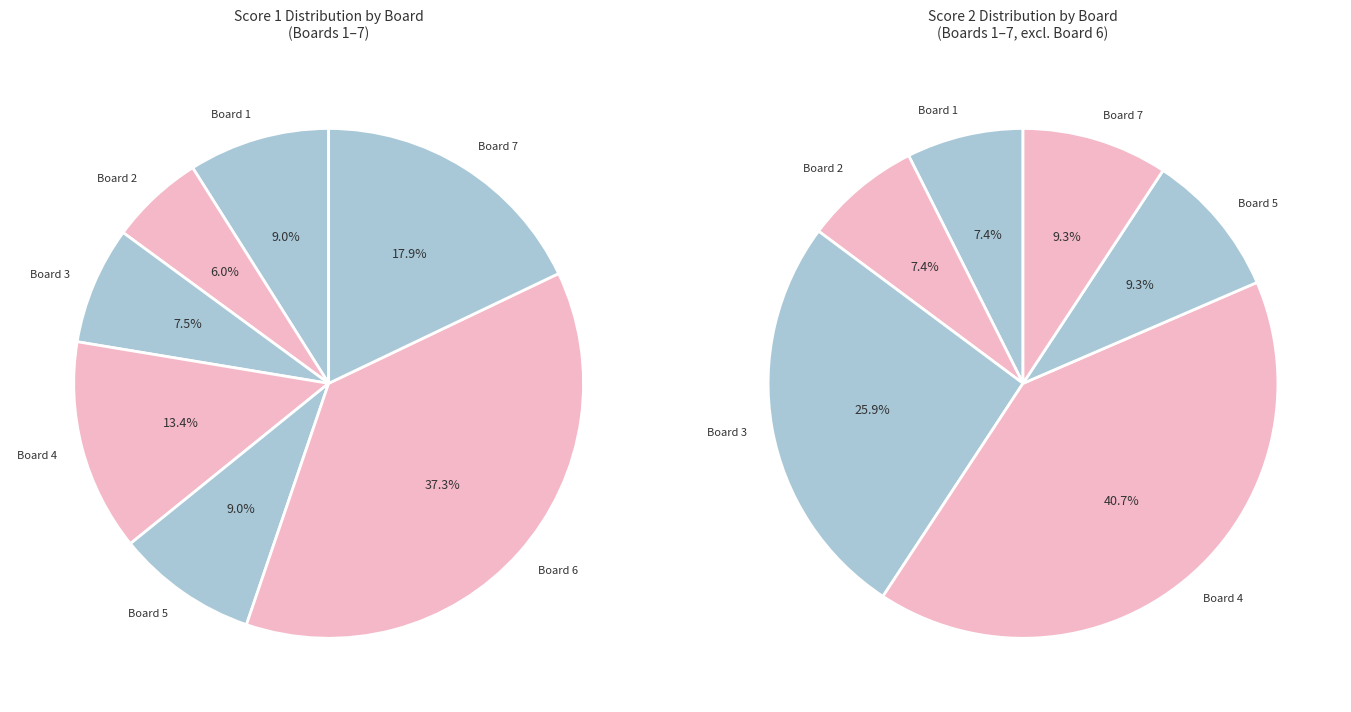

Is Board 1 the majority of the pie?

No